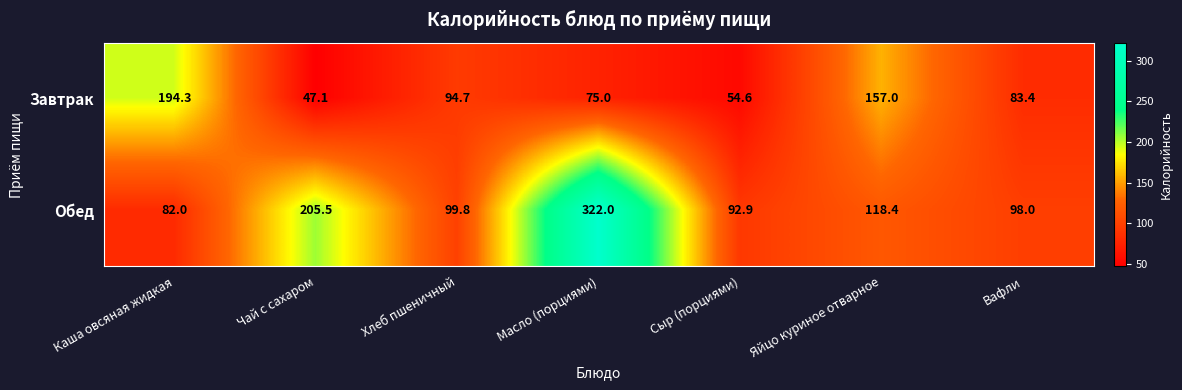

Is it true that Обед equals 421.9 at Масло (порциями)?

False